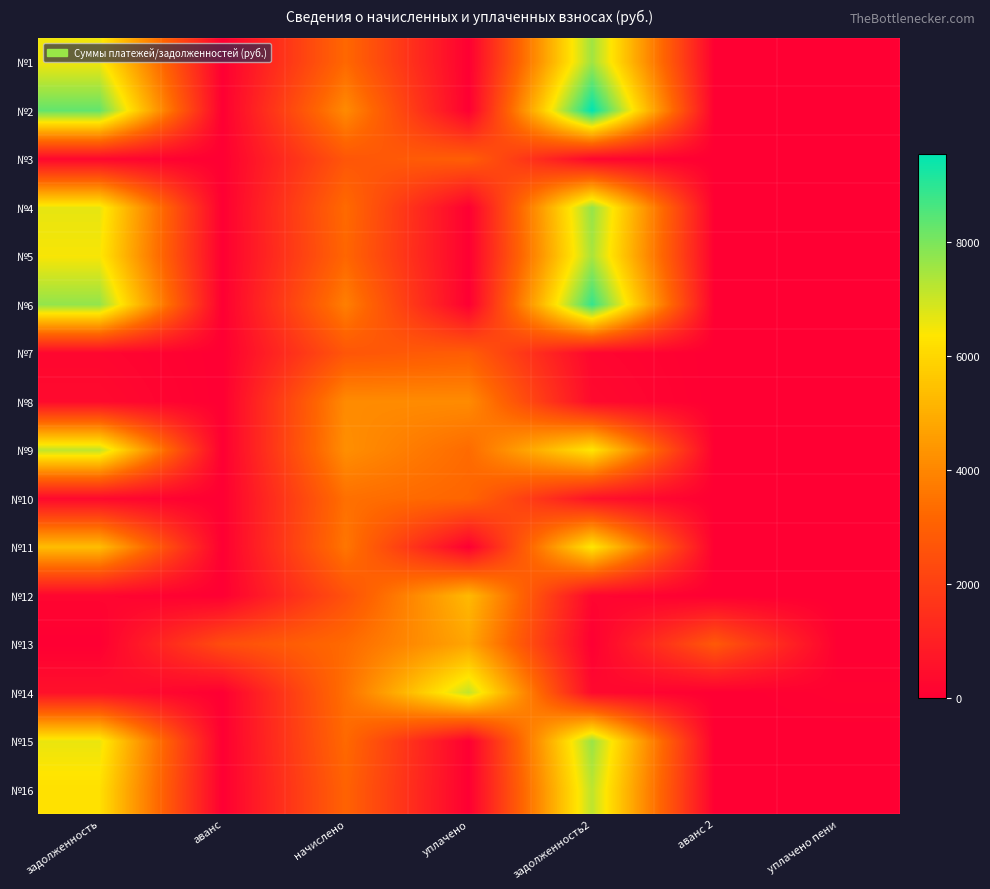

Which has a higher value, уплачено пени or начислено?

начислено